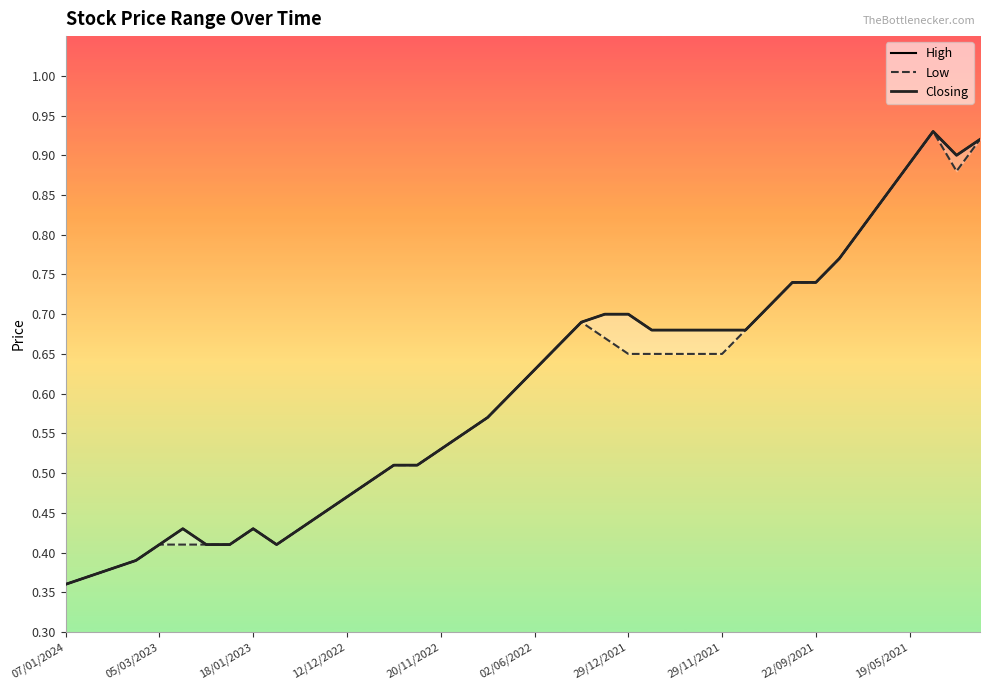

What is the maximum value shown in the chart?

0.9